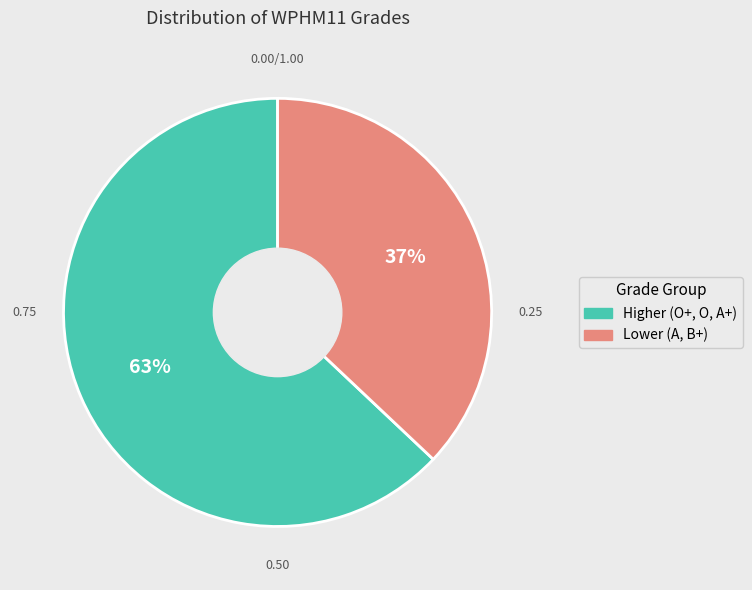

Is there a majority slice in this chart?

Yes